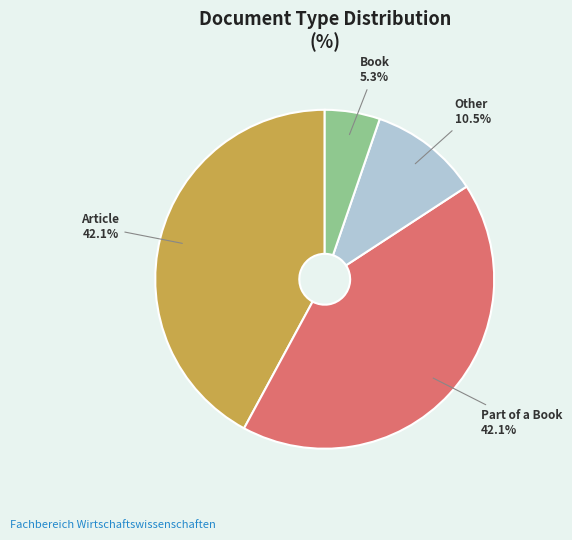

True or false: Part of a Book accounts for 47% of the total.

False